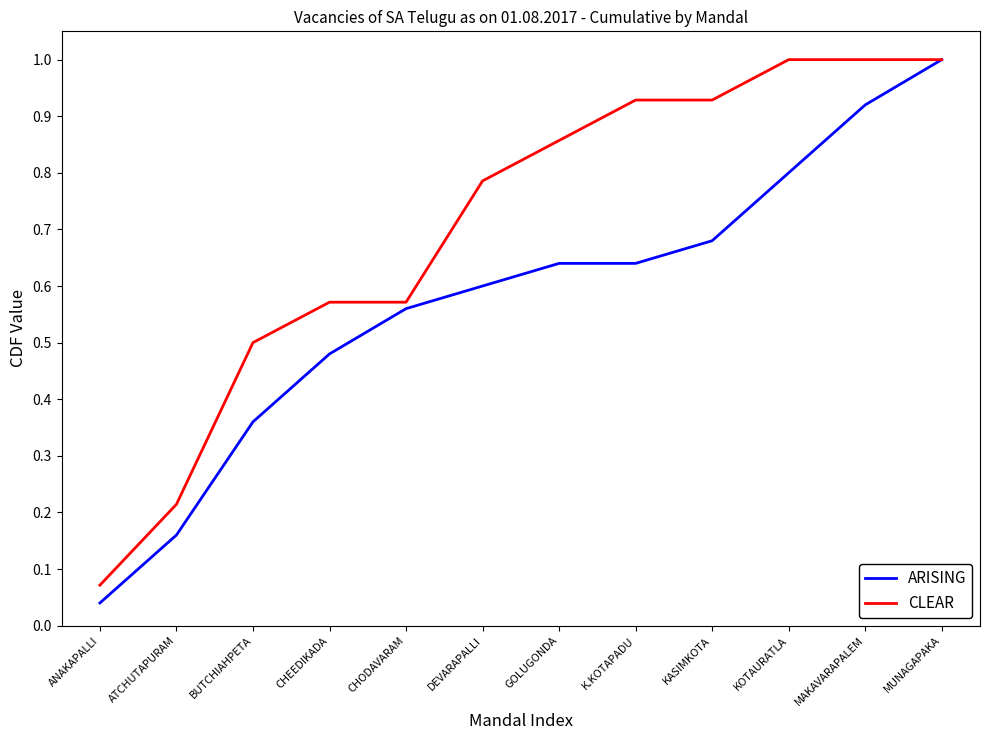

Is the value of CLEAR at CHODAVARAM greater than the value of ARISING at BUTCHIAHPETA?

Yes